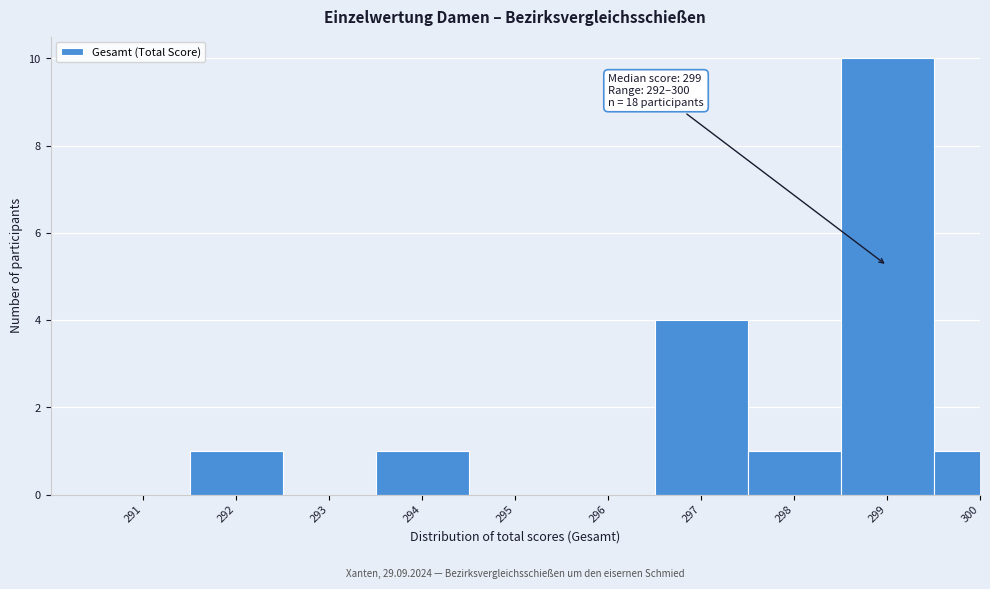

Reading right to left, extract all data points from this chart.

300=1	299=10	298=1	297=4	296=0	295=0	294=1	293=0	292=1	291=0